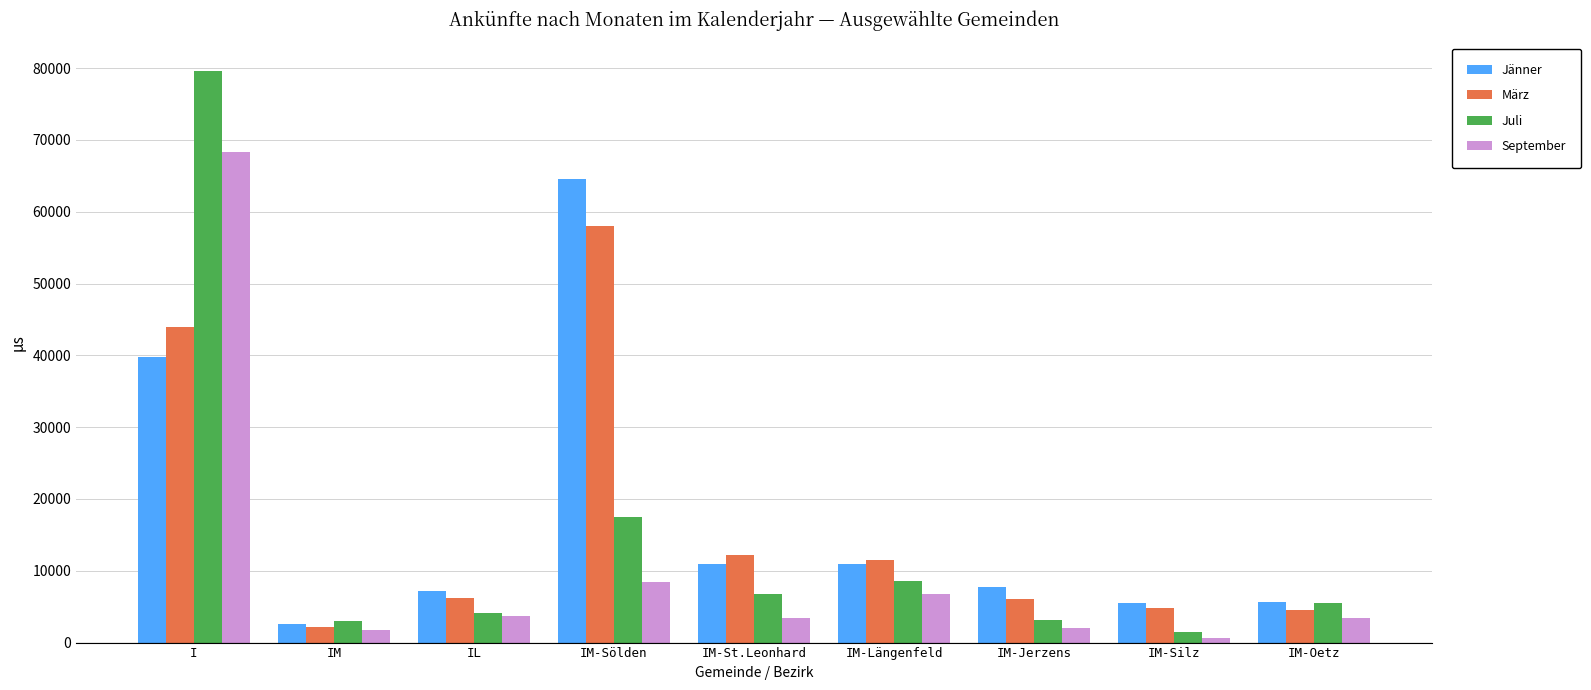

At which category is the sum across all series the highest?

I